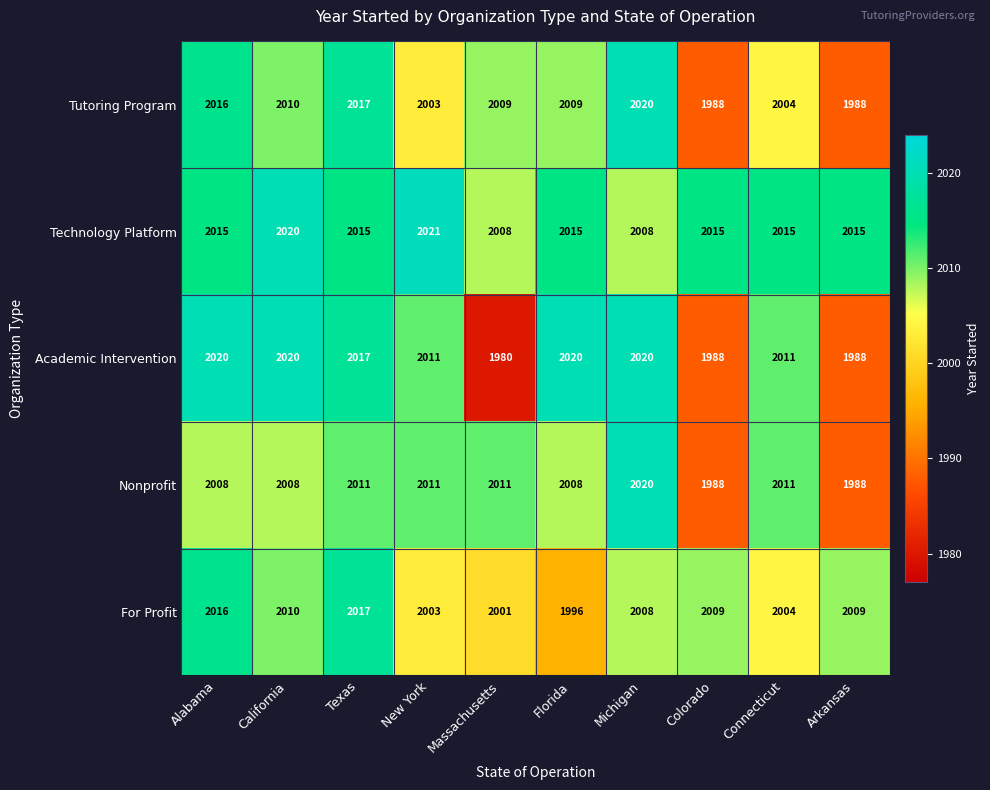

What is the difference between the second highest and second lowest values in the Tutoring Program series?

29